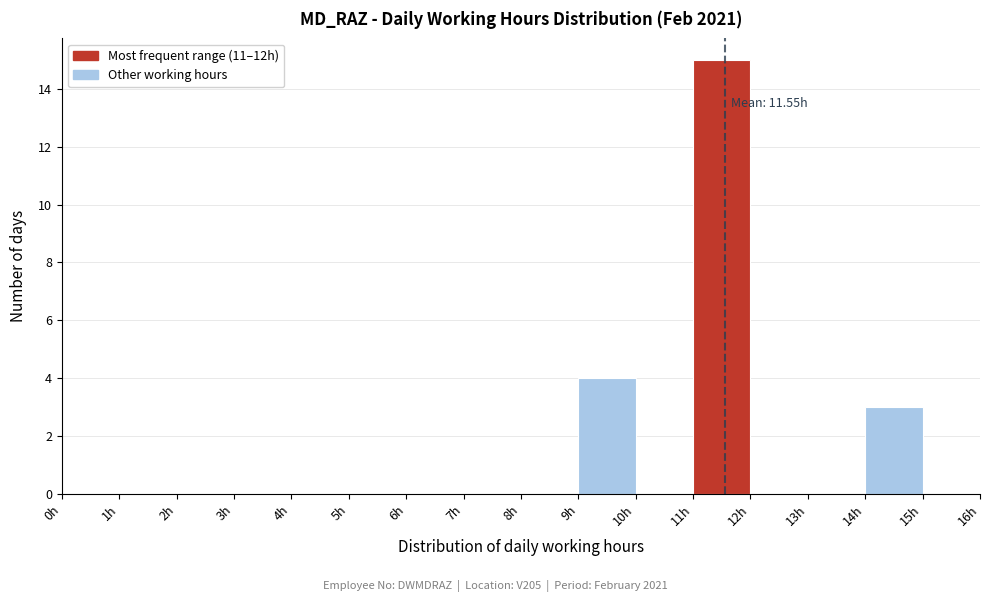

Which range on the x-axis has the tallest bar?

11 to 12